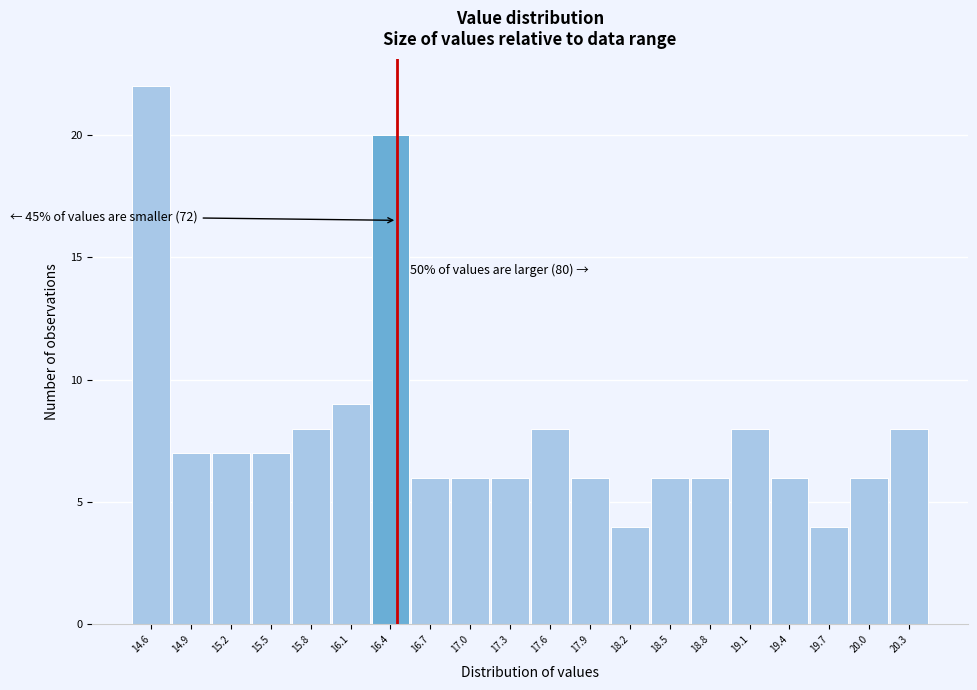

Reading left to right, what are all the values shown in this chart?

22	7	7	7	8	9	20	6	6	6	8	6	4	6	6	8	6	4	6	8